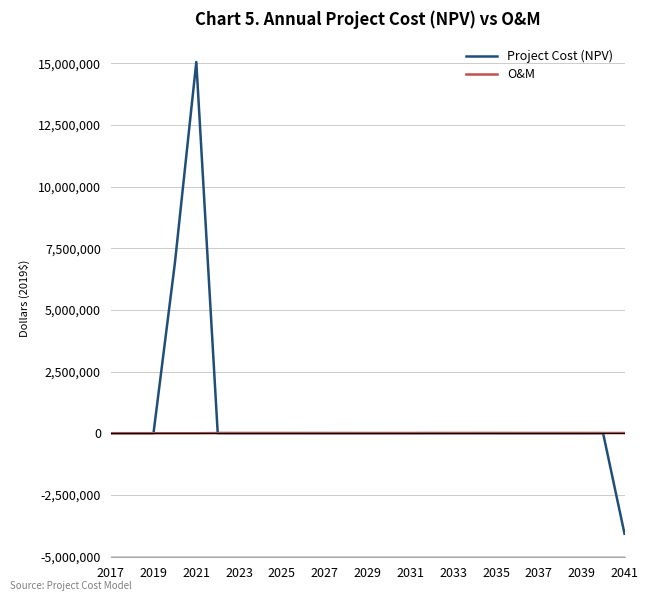

List the series in order of their peak value, lowest first.

O&M, Project Cost (NPV)